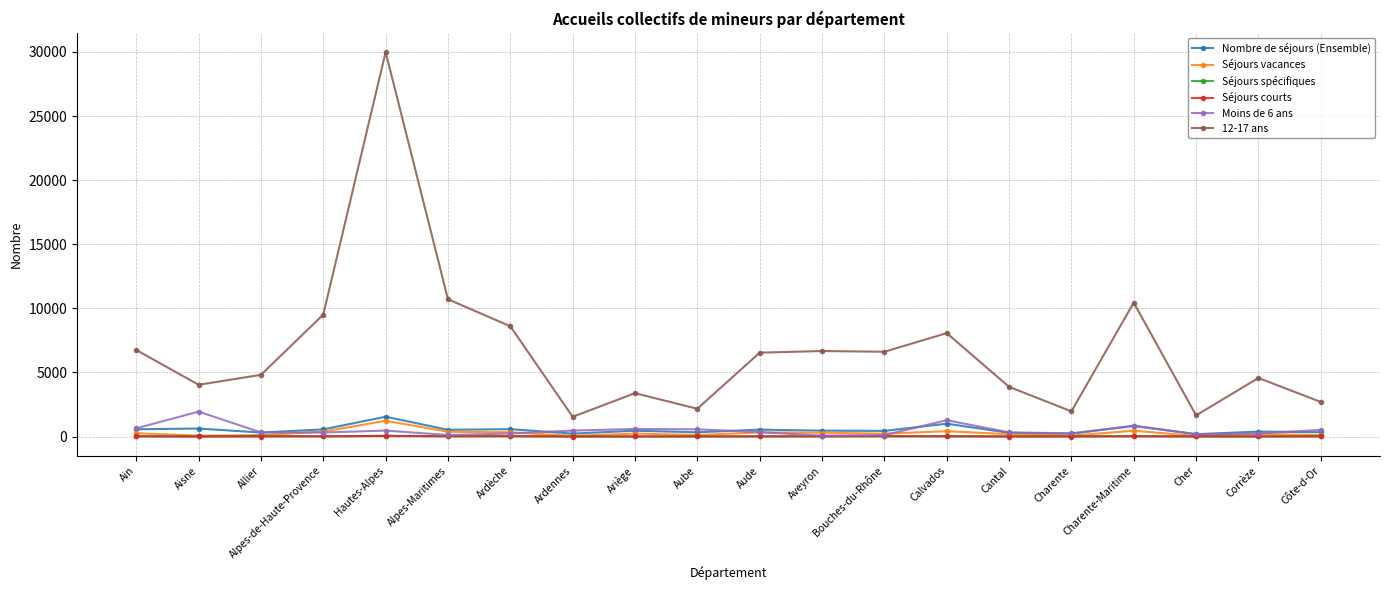

What is the label of the 17th point from the right?

Alpes-de-Haute-Provence